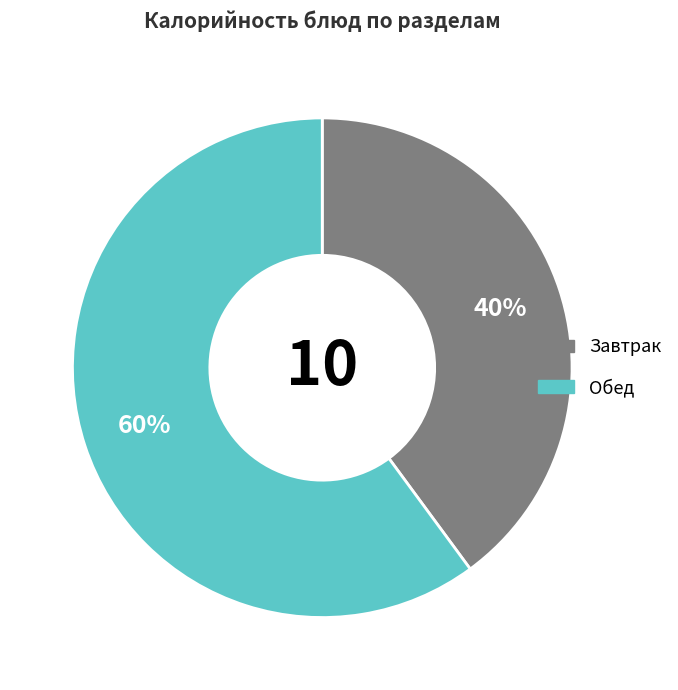

To the nearest percent, what is the average slice percentage?

50%